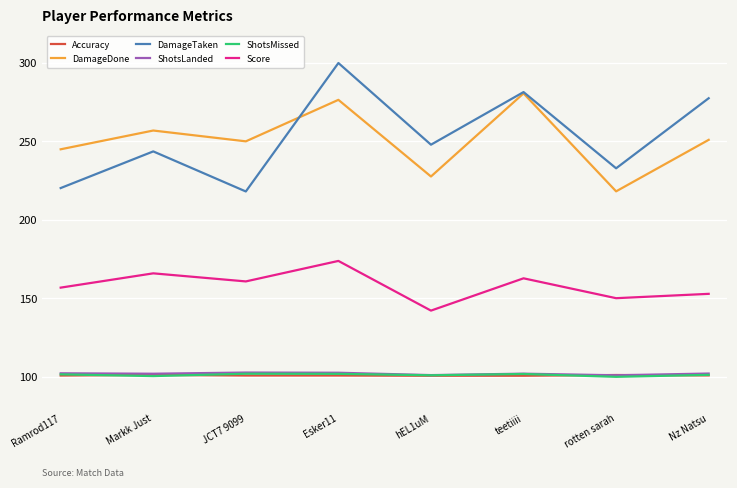

What is the total value across all series at JCT7 9099?

934.6